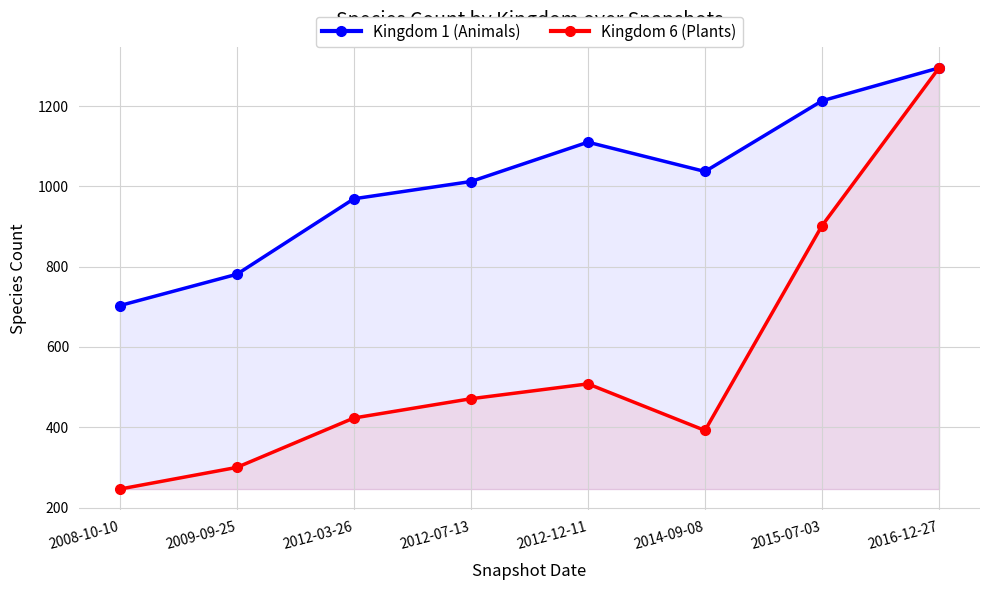

List the series in order of their peak value, lowest first.

Kingdom 1 (Animals), Kingdom 6 (Plants)